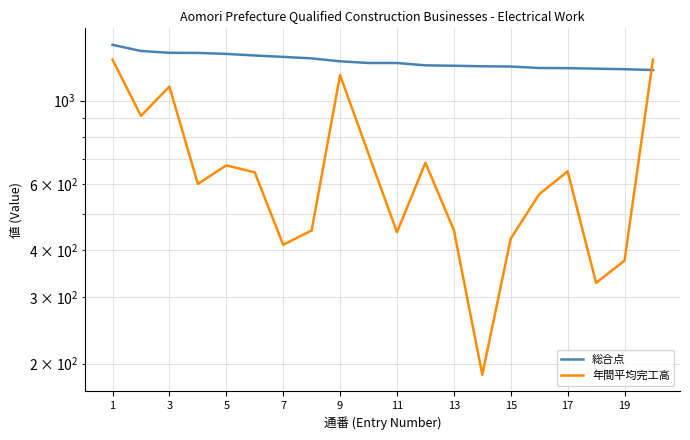

What is the lowest value of the 総合点 series?

1206